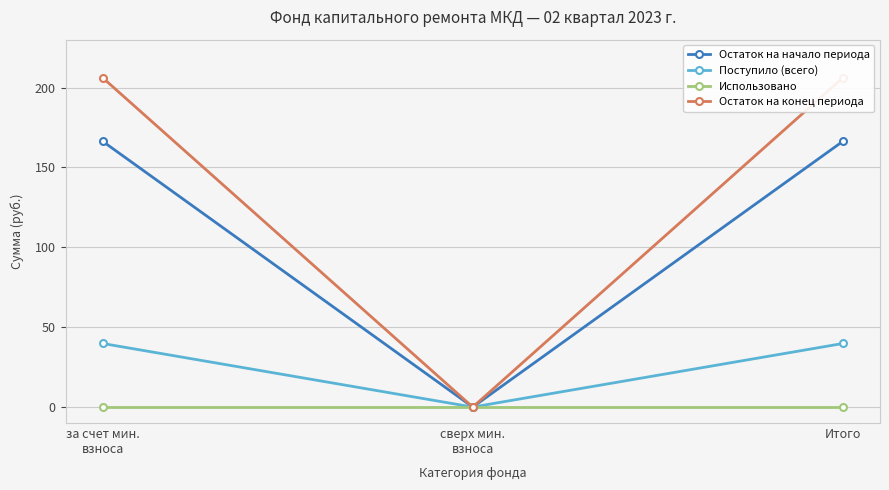

What is the difference between the maximum and minimum values in the Остаток на начало периода series?

166.4